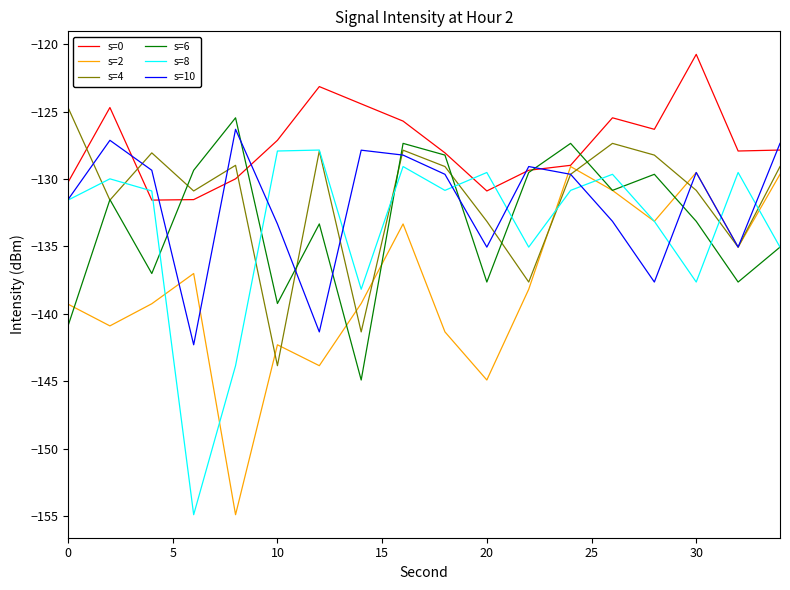

Which series has the largest total across all categories?

s=0